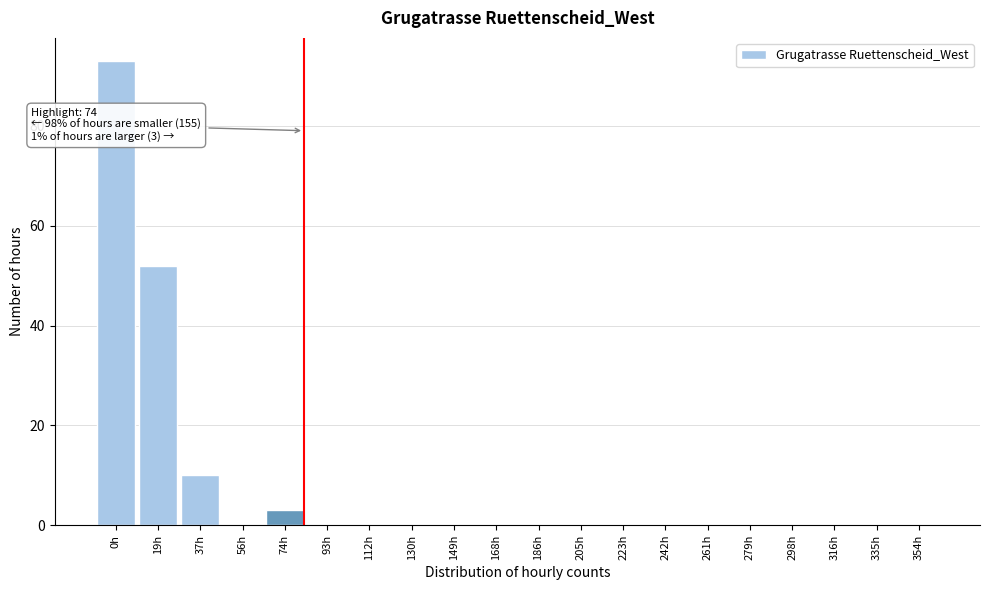

Reading left to right, extract all data points from this chart.

0h=93	19h=52	37h=10	56h=0	74h=3	93h=0	112h=0	130h=0	149h=0	168h=0	186h=0	205h=0	223h=0	242h=0	261h=0	279h=0	298h=0	316h=0	335h=0	354h=0